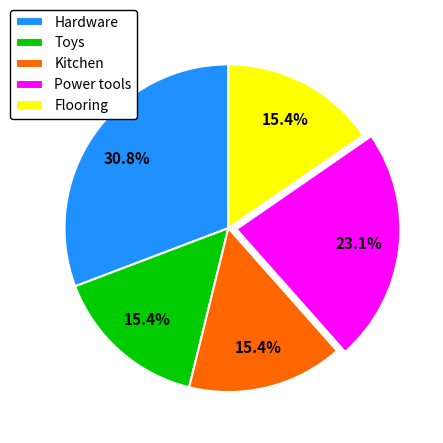

To the nearest percent, what is the difference between the largest and smallest slice percentages?

15%